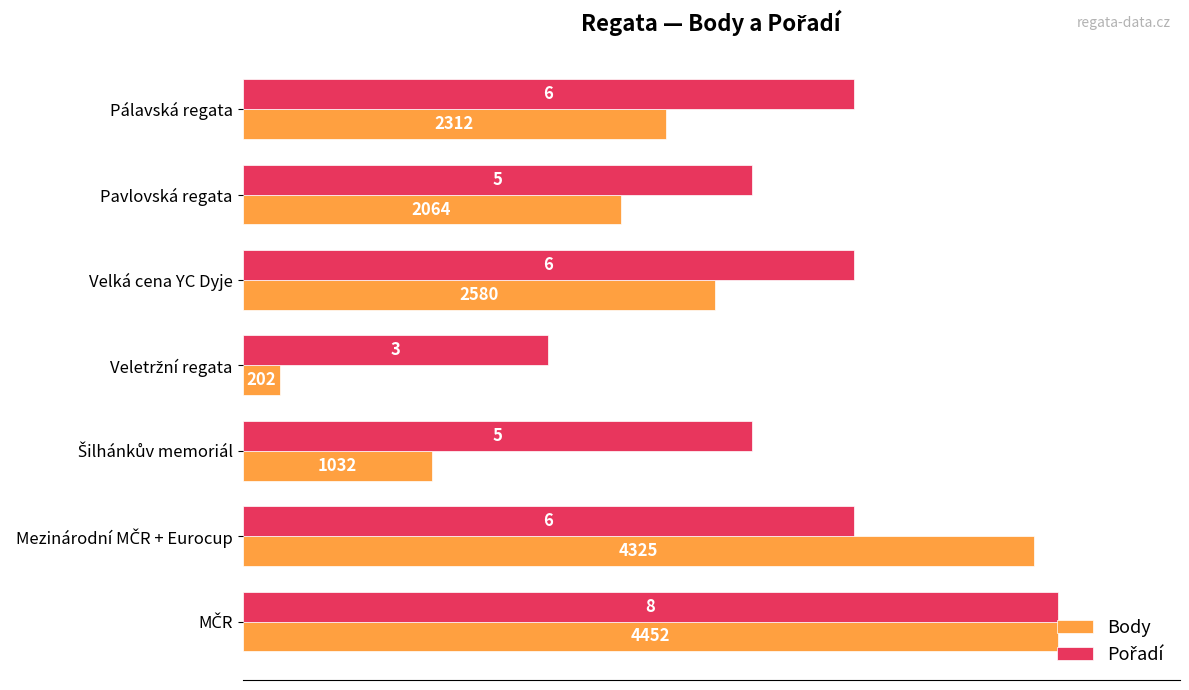

At how many categories does at least one series exceed 30?

7